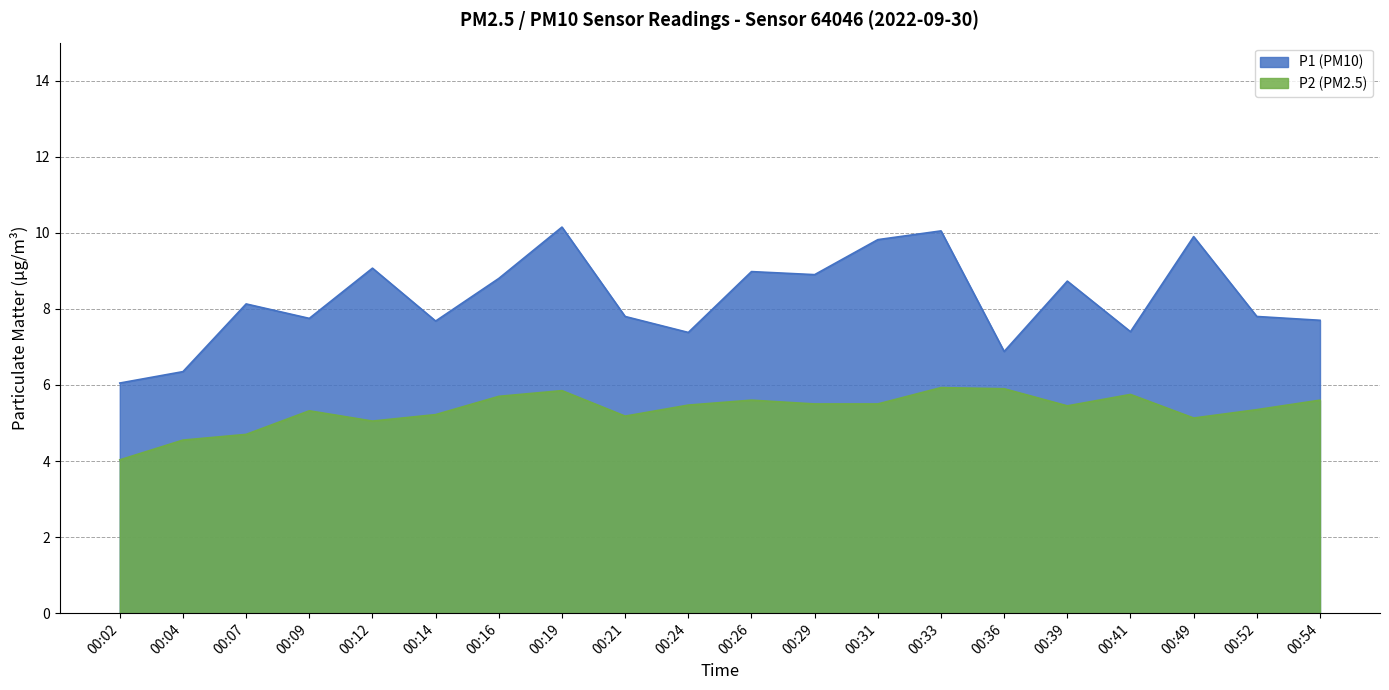

What is the minimum value for P2?

4.0